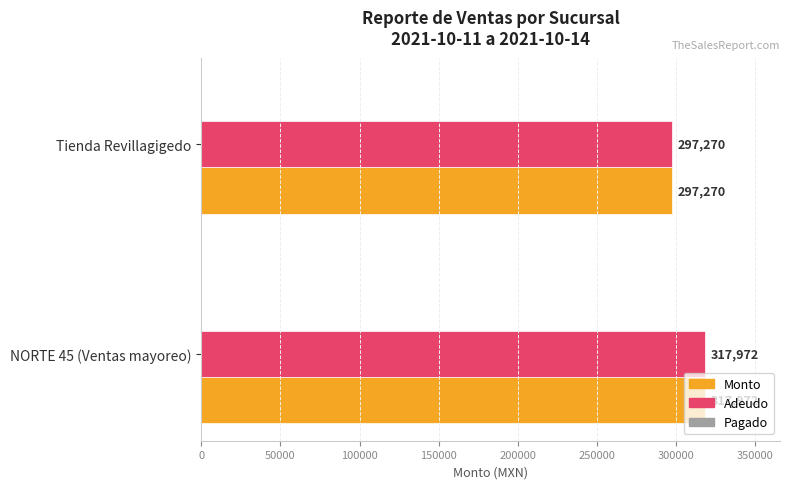

How many categories are shown in the chart?

2